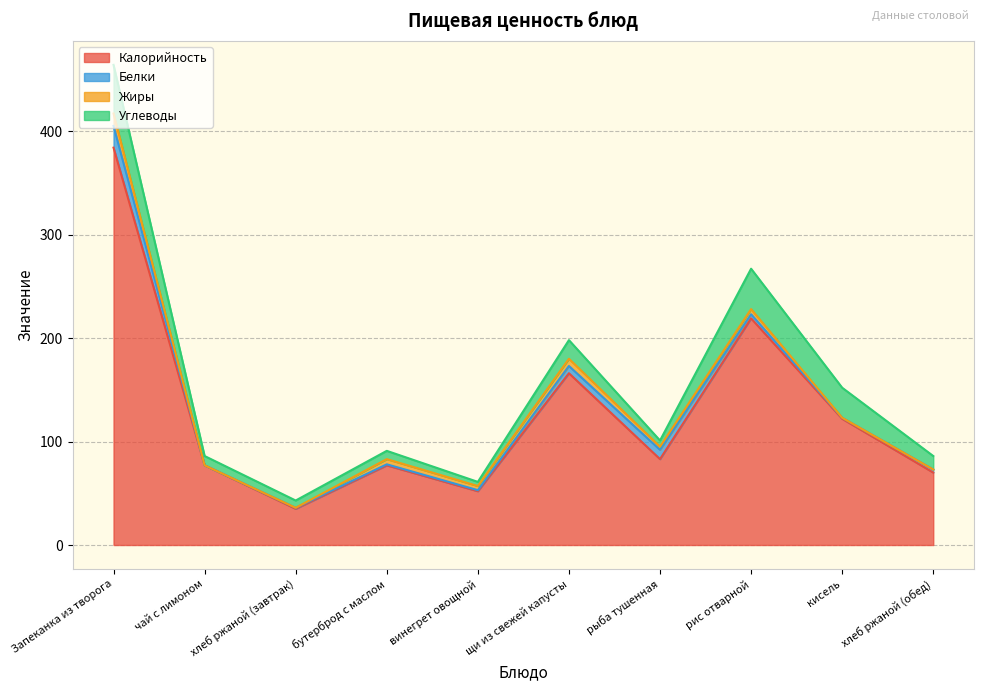

The value of Углеводы at Запеканка из творога is 47. True or false?

True